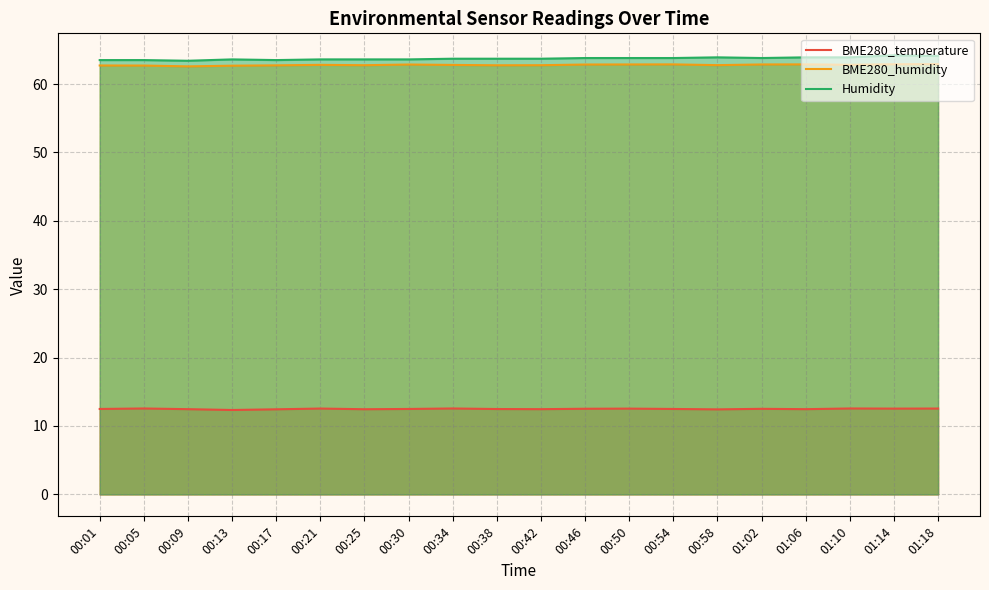

True or false: BME280_humidity and BME280_temperature cross at least once.

False